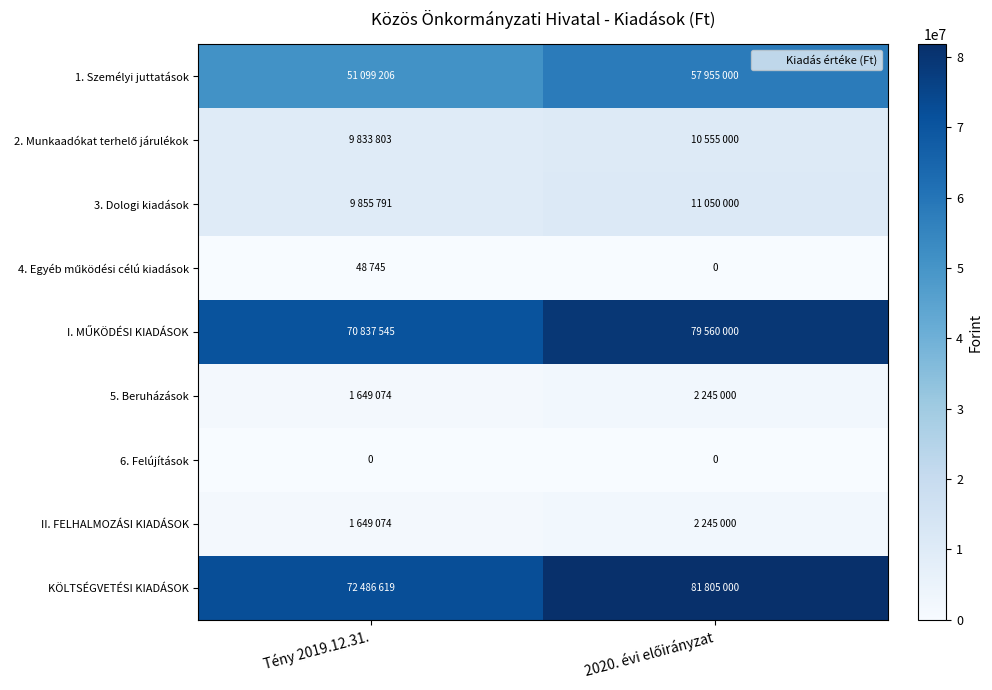

What is the minimum value for 2. Munkaadókat terhelő járulékok?

9833803